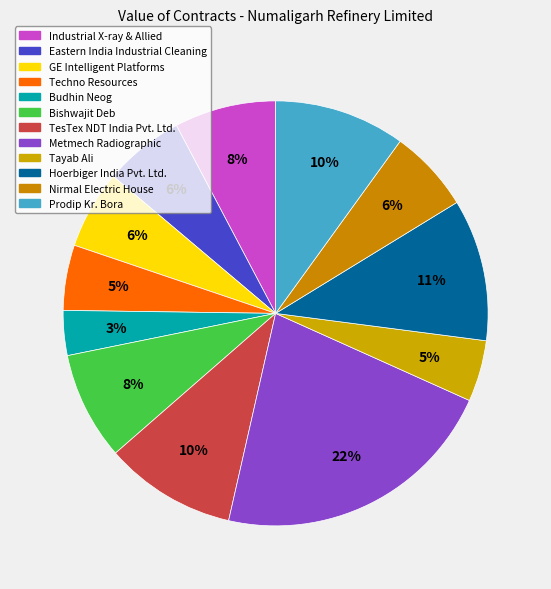

Is there any slice that represents more than half of the pie?

No